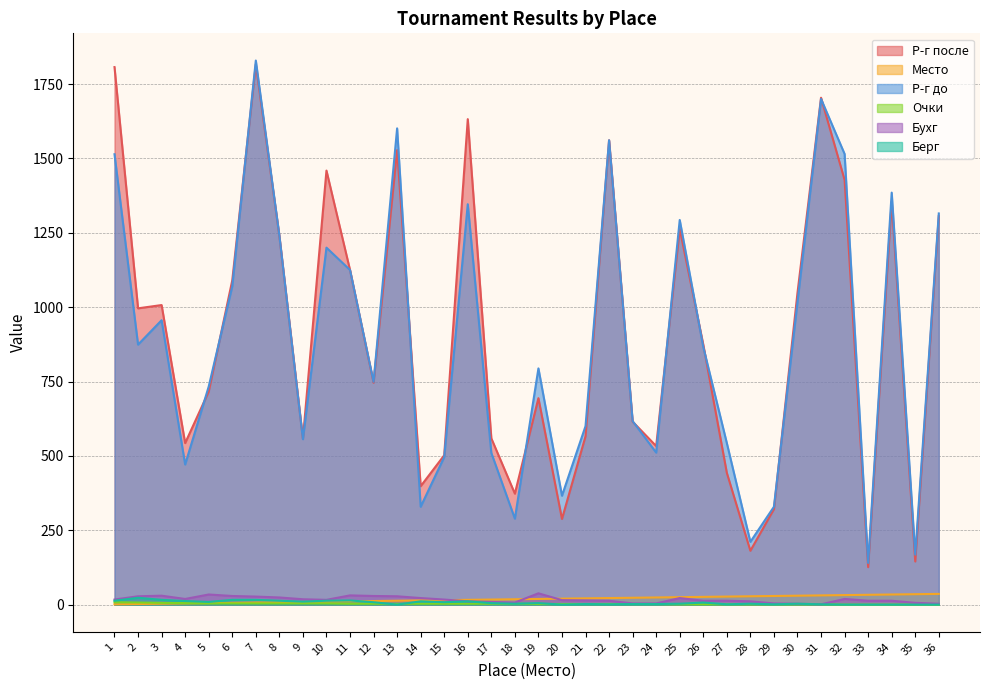

True or false: Очки has more than 1 interior local peaks.

False